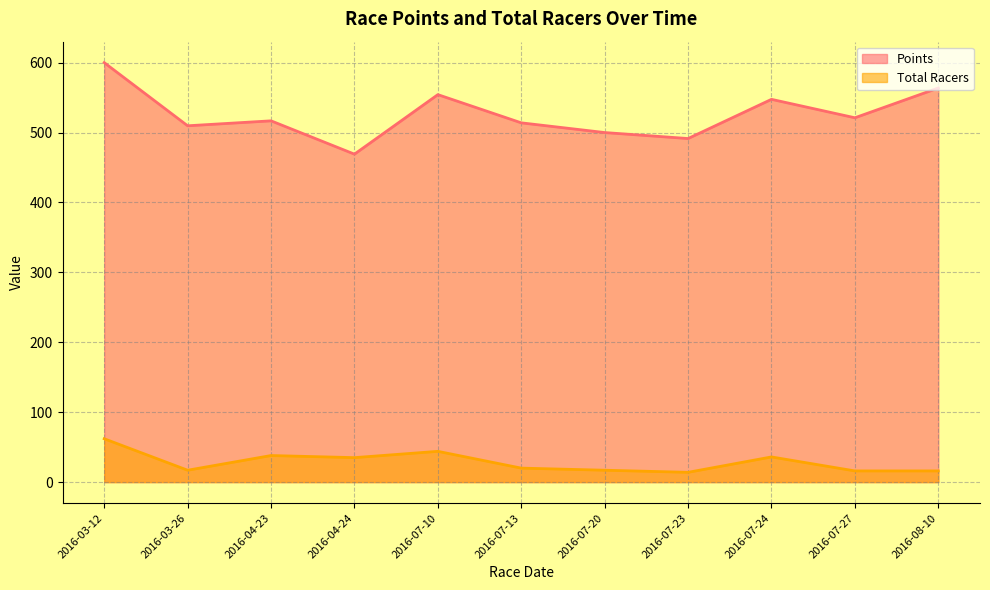

Between 2016-07-20 and 2016-08-10, which series saw the biggest shift?

Points